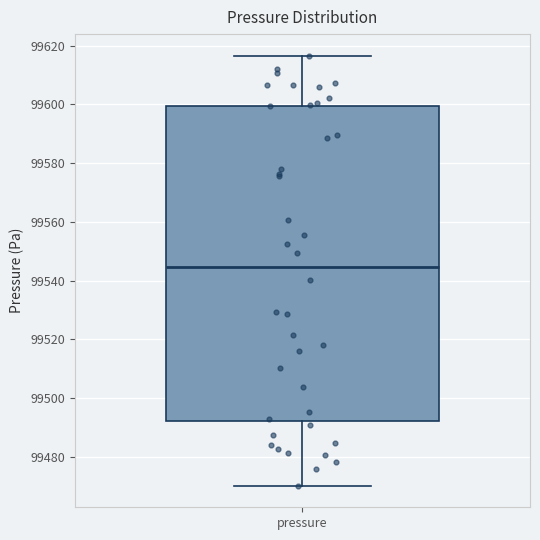

Transcribe this box plot: give where the median line is, the range the box spans, and where the two whiskers end, as read against the y-axis. The values are not printed on the chart, so give them approximately, as read against the axis.

median 99544, box 99492 to 99600, whiskers 99470 to 99616